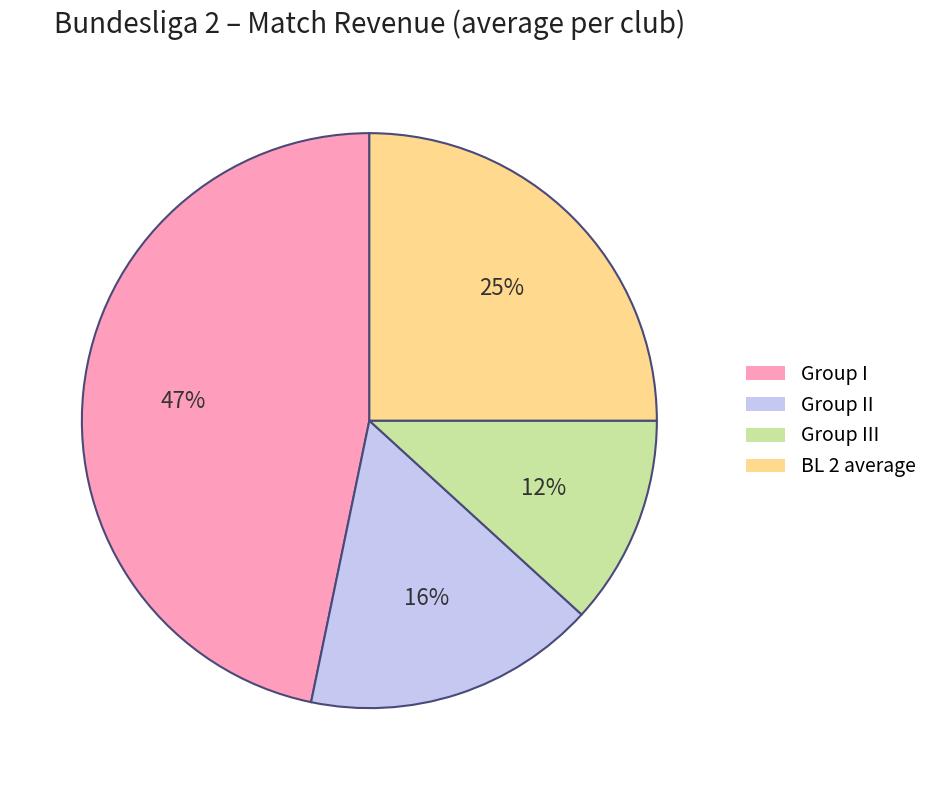

To the nearest percent, what is the difference between the largest and smallest slice percentages?

35%